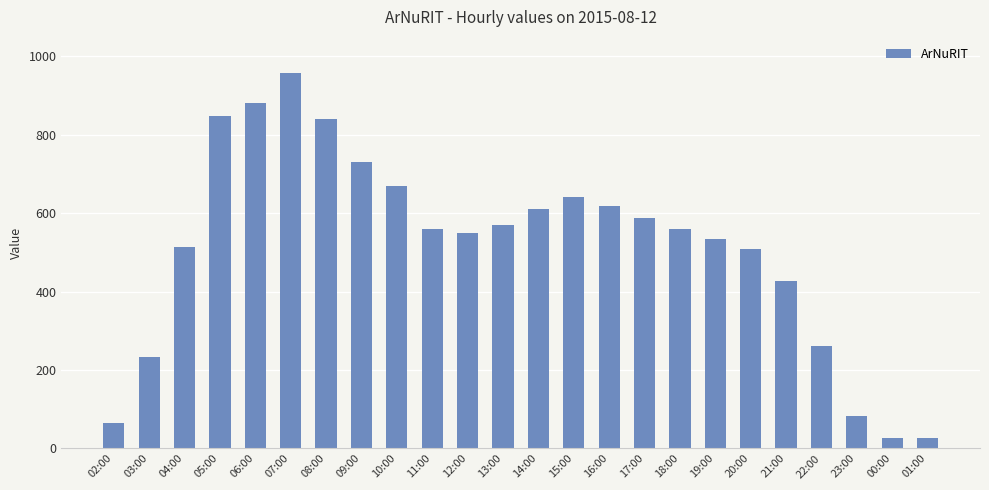

How many bars are there in total?

24